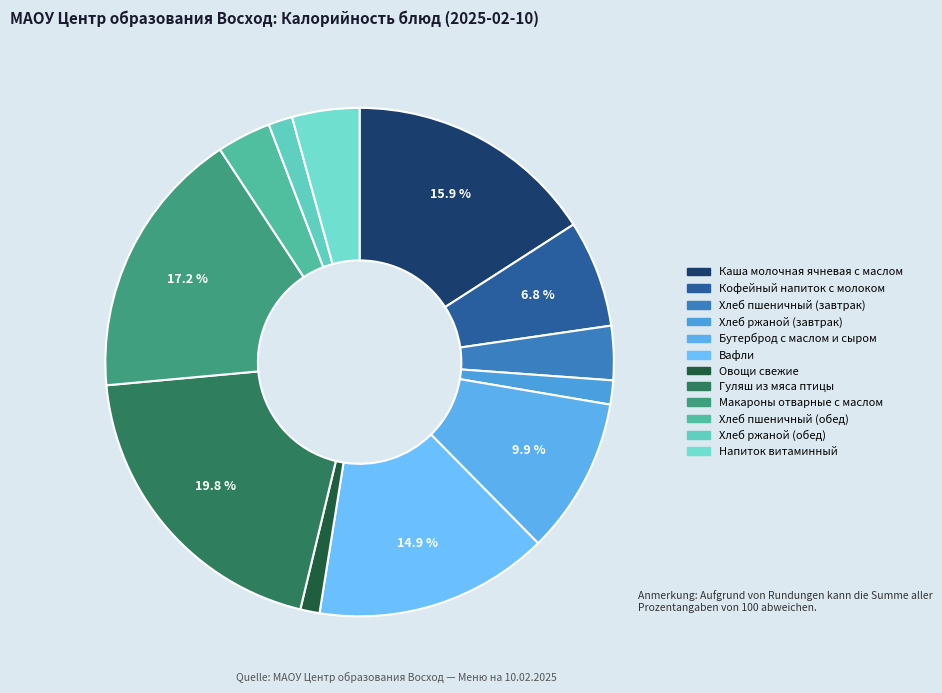

Does Каша молочная ячневая с маслом represent more than half of the total?

No